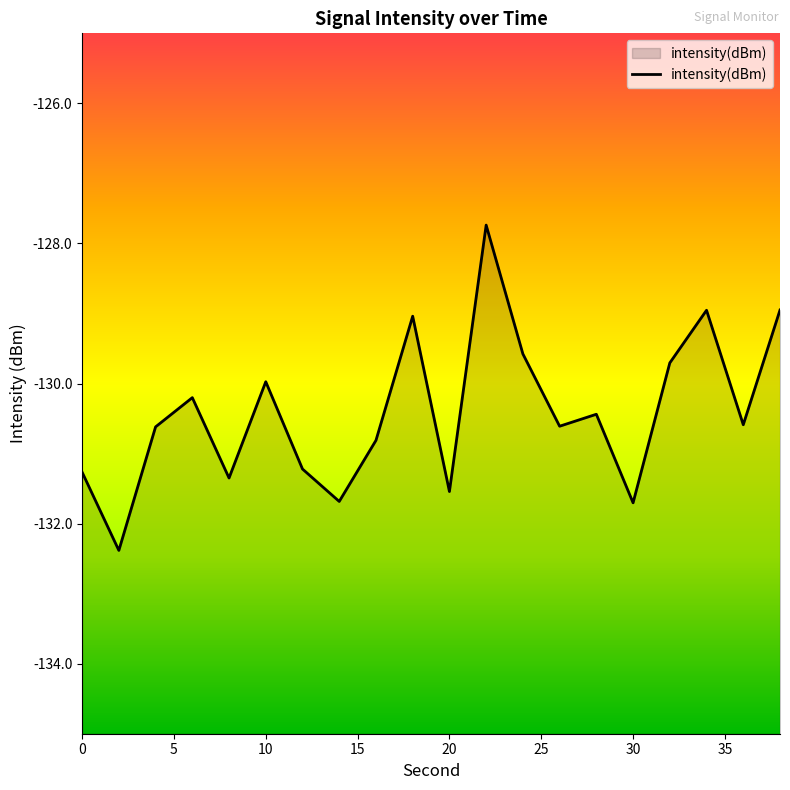

Does the chart have visible grid lines?

No